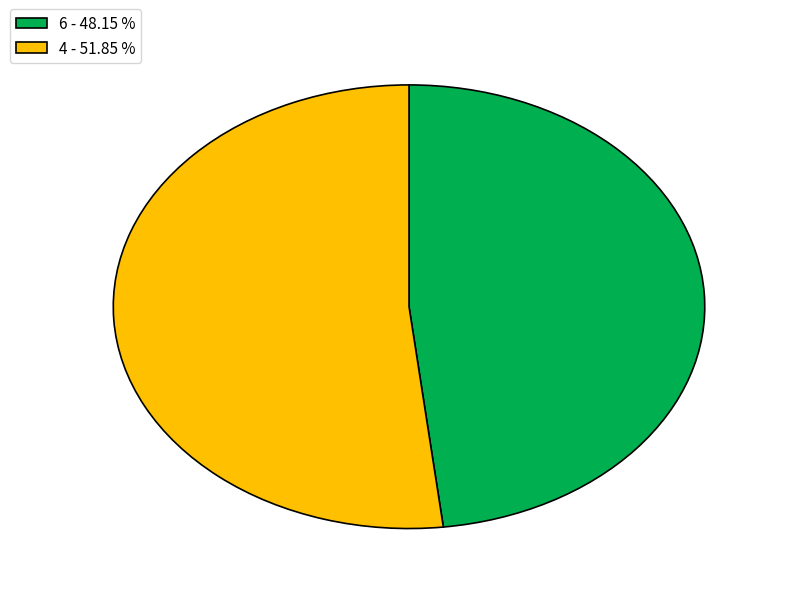

Does 6 represent more than half of the total?

No